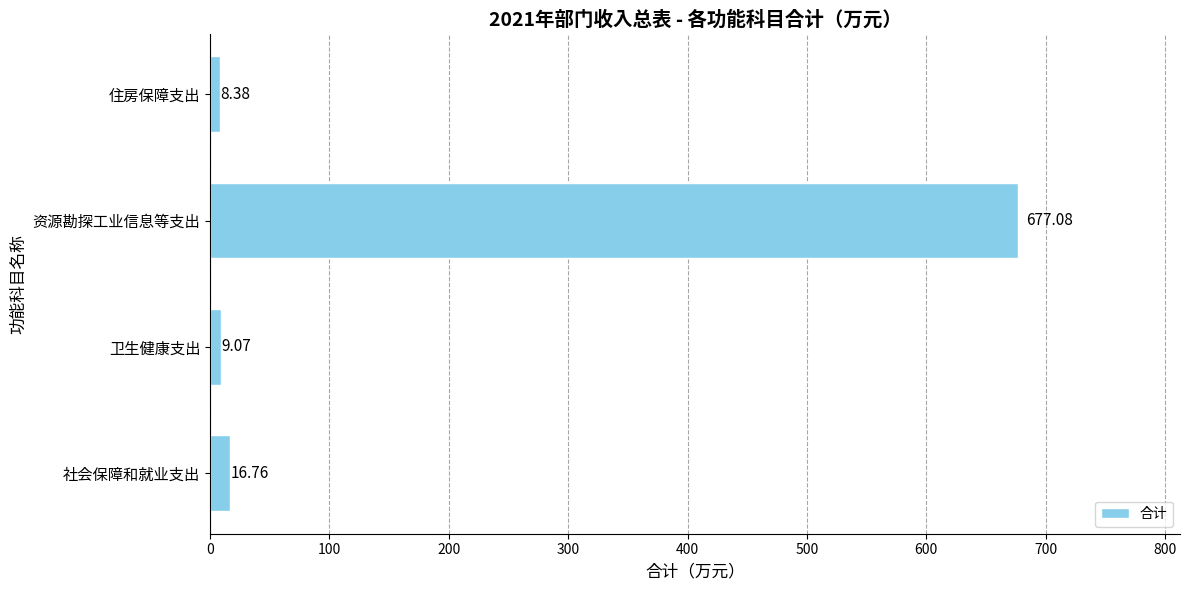

List the labels in order of value, largest first.

资源勘探工业信息等支出, 社会保障和就业支出, 卫生健康支出, 住房保障支出